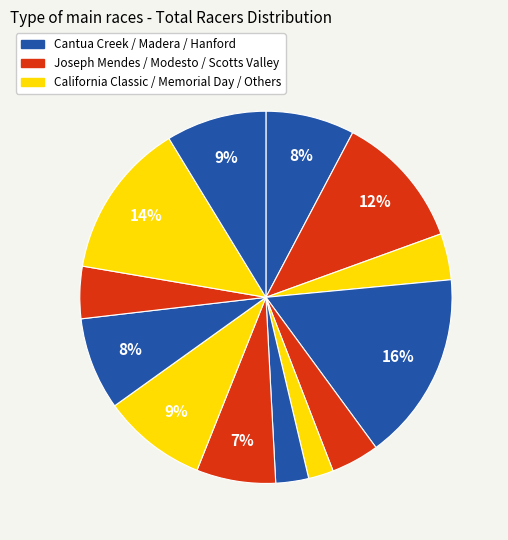

How many segments does this pie chart have?

13